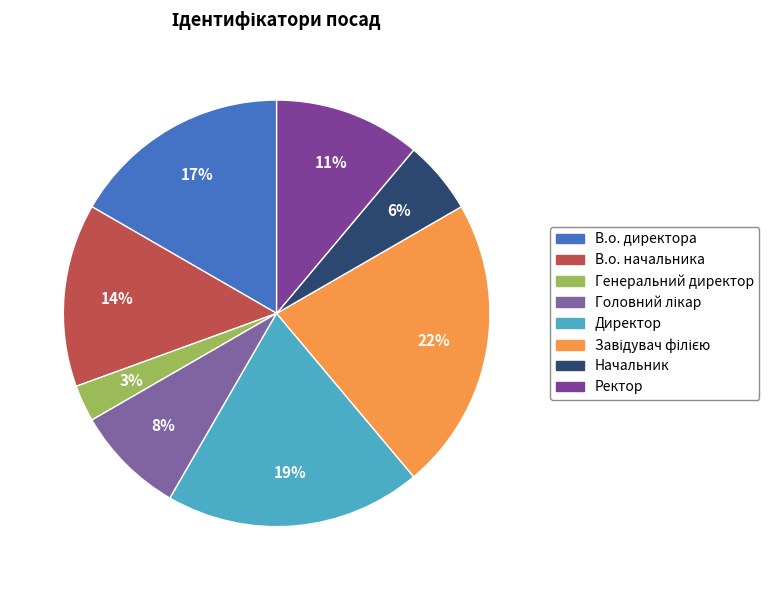

To the nearest percent, what is the difference between the largest and smallest slice percentages?

19%